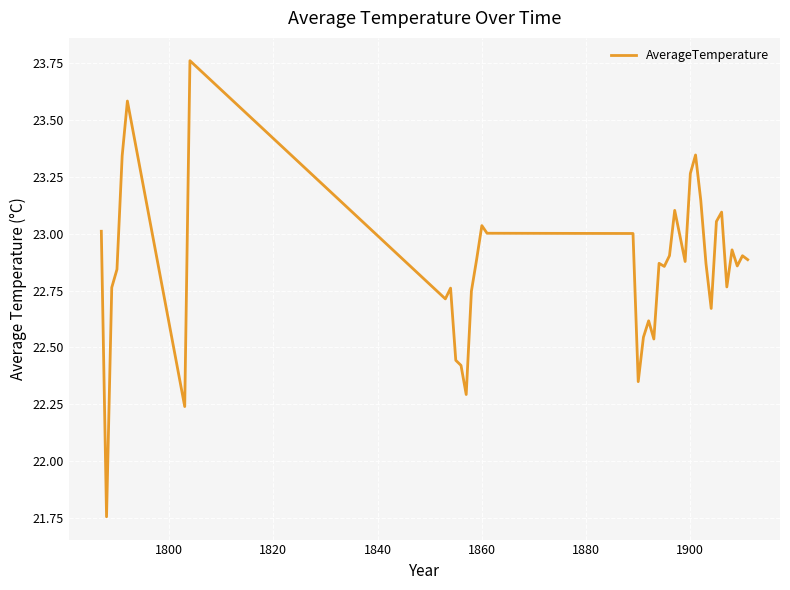

What is the difference between the maximum and minimum values?

2.0